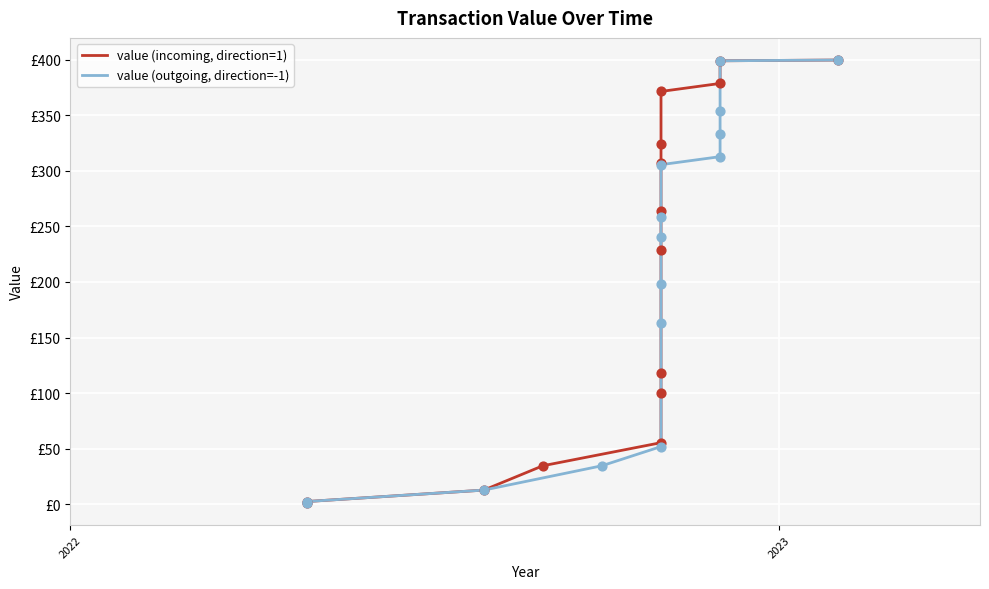

At how many categories does at least one series exceed 377?

3